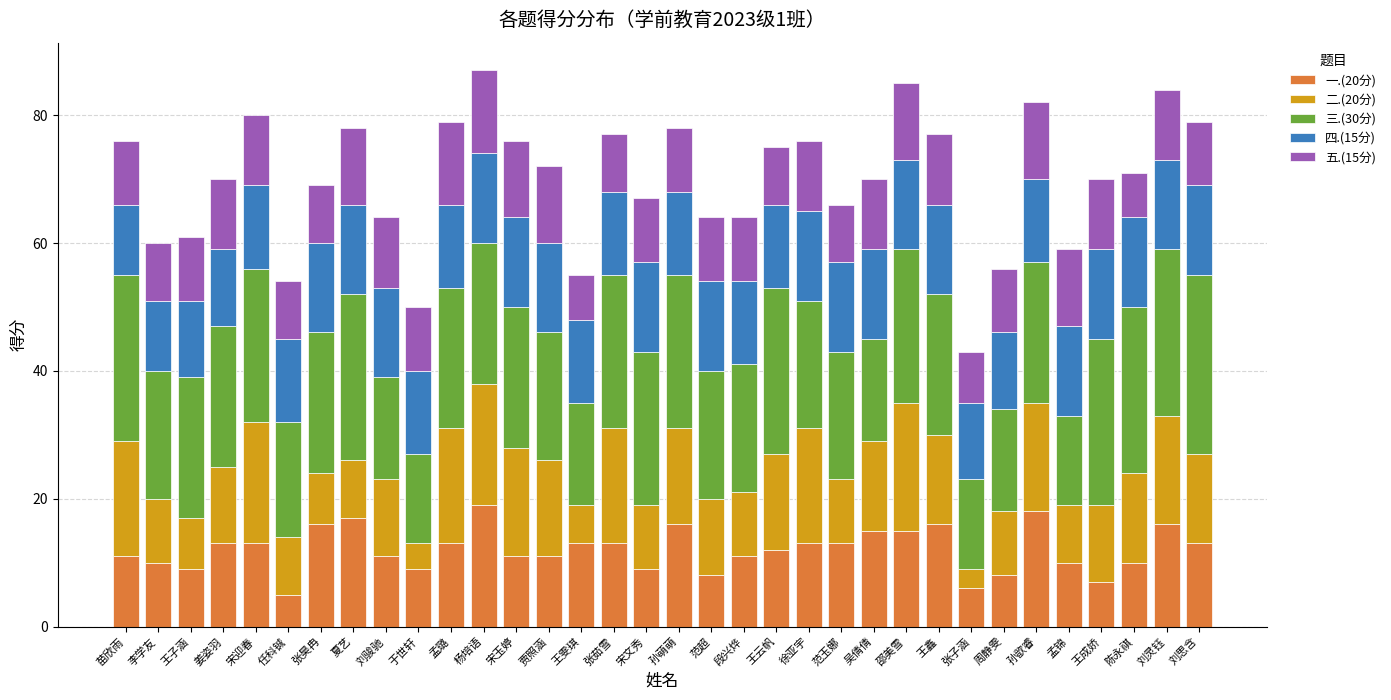

The value of 一.(20分) at 孟璐 is 13. True or false?

True